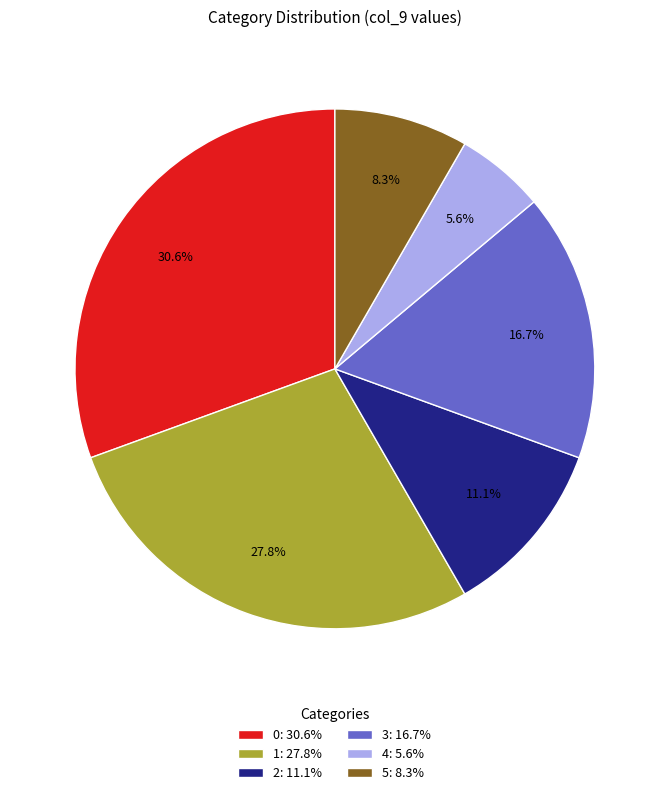

Rank the categories by value from lowest to highest.

4: 5.6%, 5: 8.3%, 2: 11.1%, 3: 16.7%, 1: 27.8%, 0: 30.6%